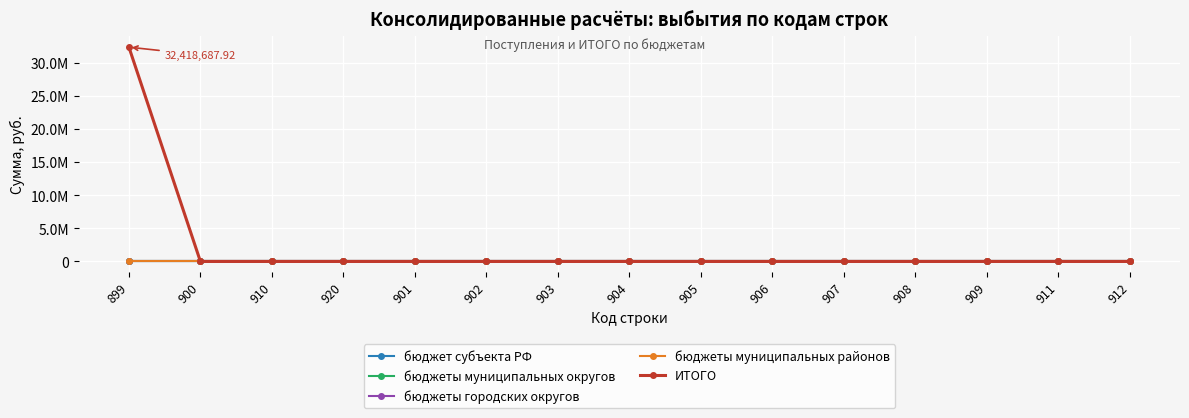

True or false: бюджеты муниципальных округов and бюджет субъекта РФ intersect in this chart.

False